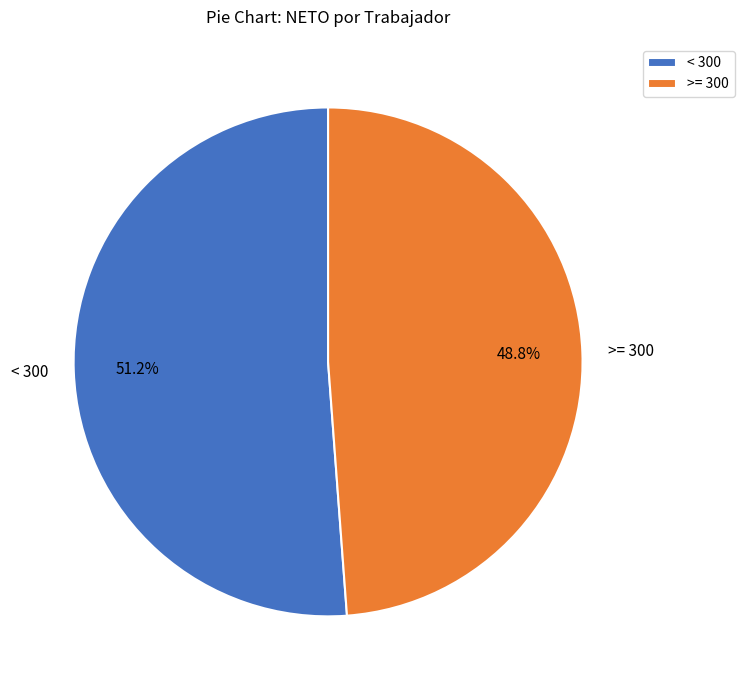

What is the ratio of the value at >= 300 to the value at < 300?

1.0